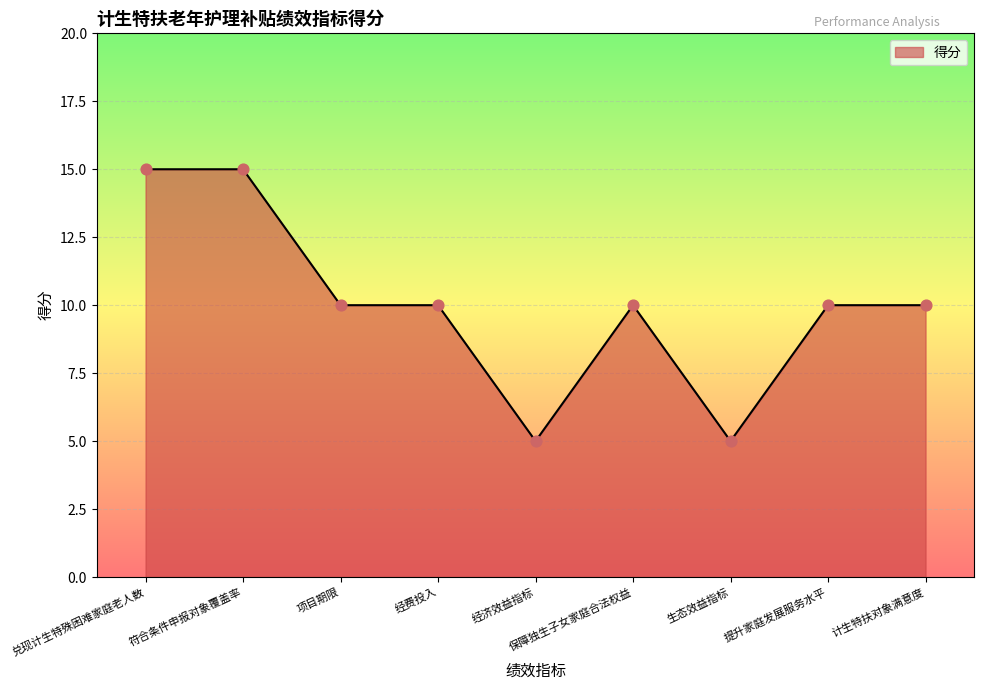

What is the ratio of the value at 保障独生子女家庭合法权益 to the value at 计生特扶对象满意度?

1.0